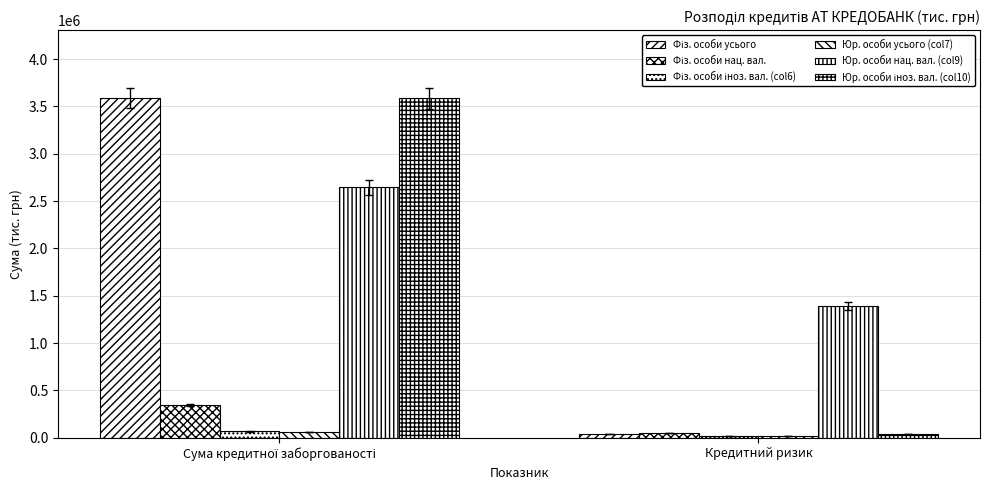

How many data points in Юр. особи нац. вал. (col9) are less than 2645100?

1